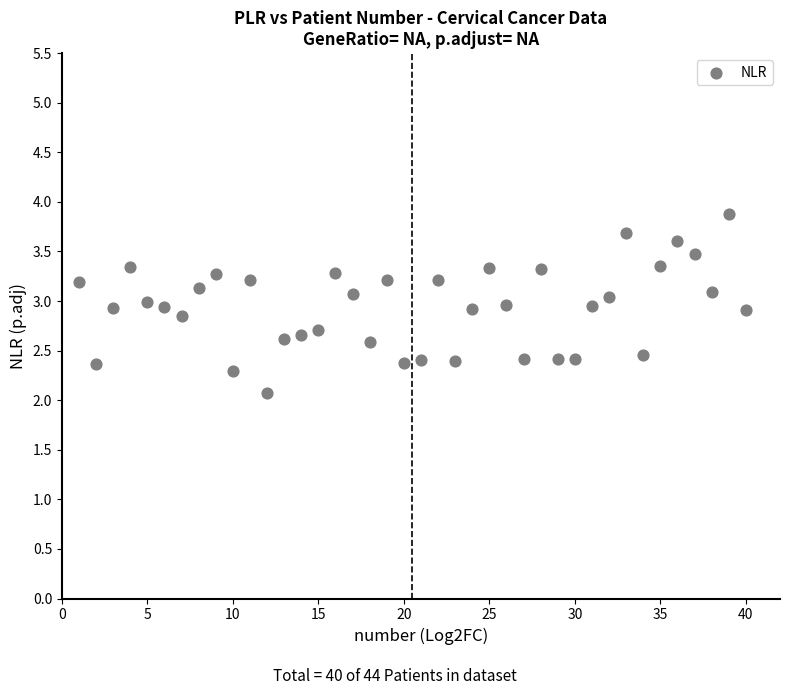

What is the range of X values (max minus min)?

39.0